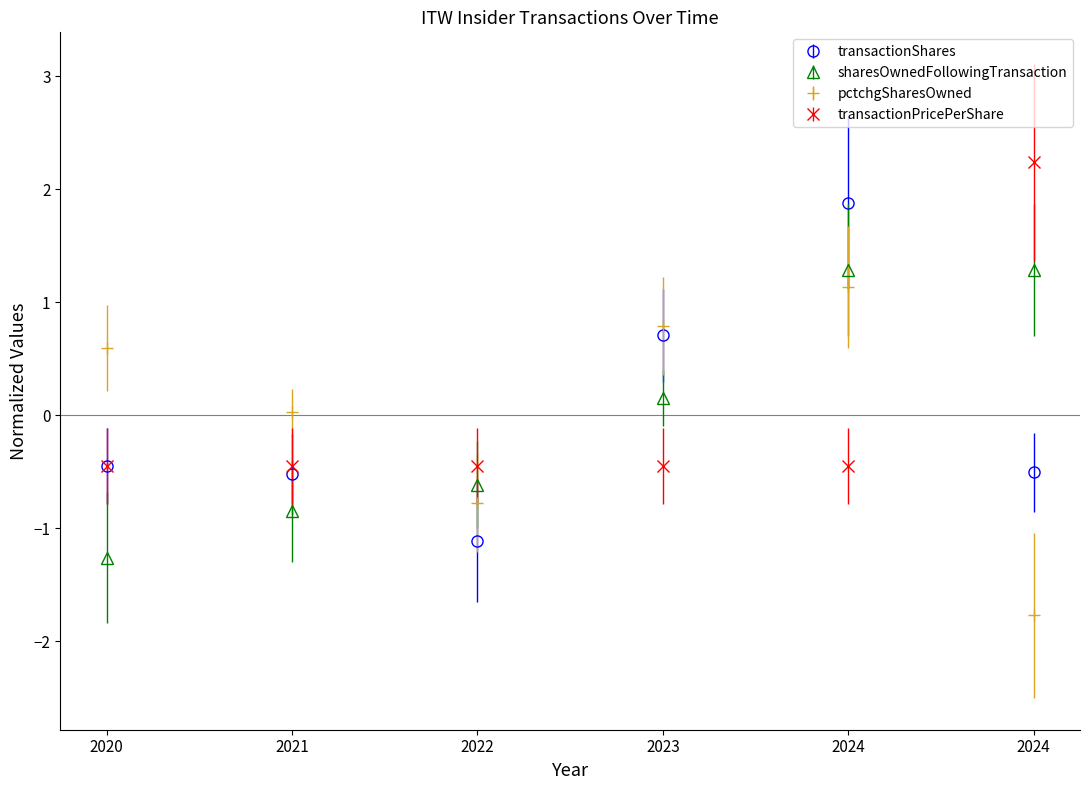

How many data points in transactionShares are less than 0?

4